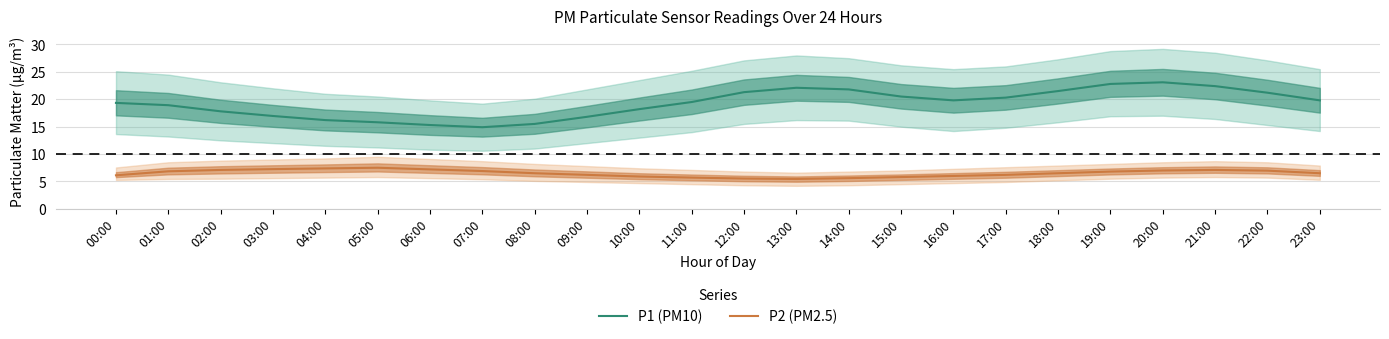

What is the minimum value for P1 (PM10)?

14.9